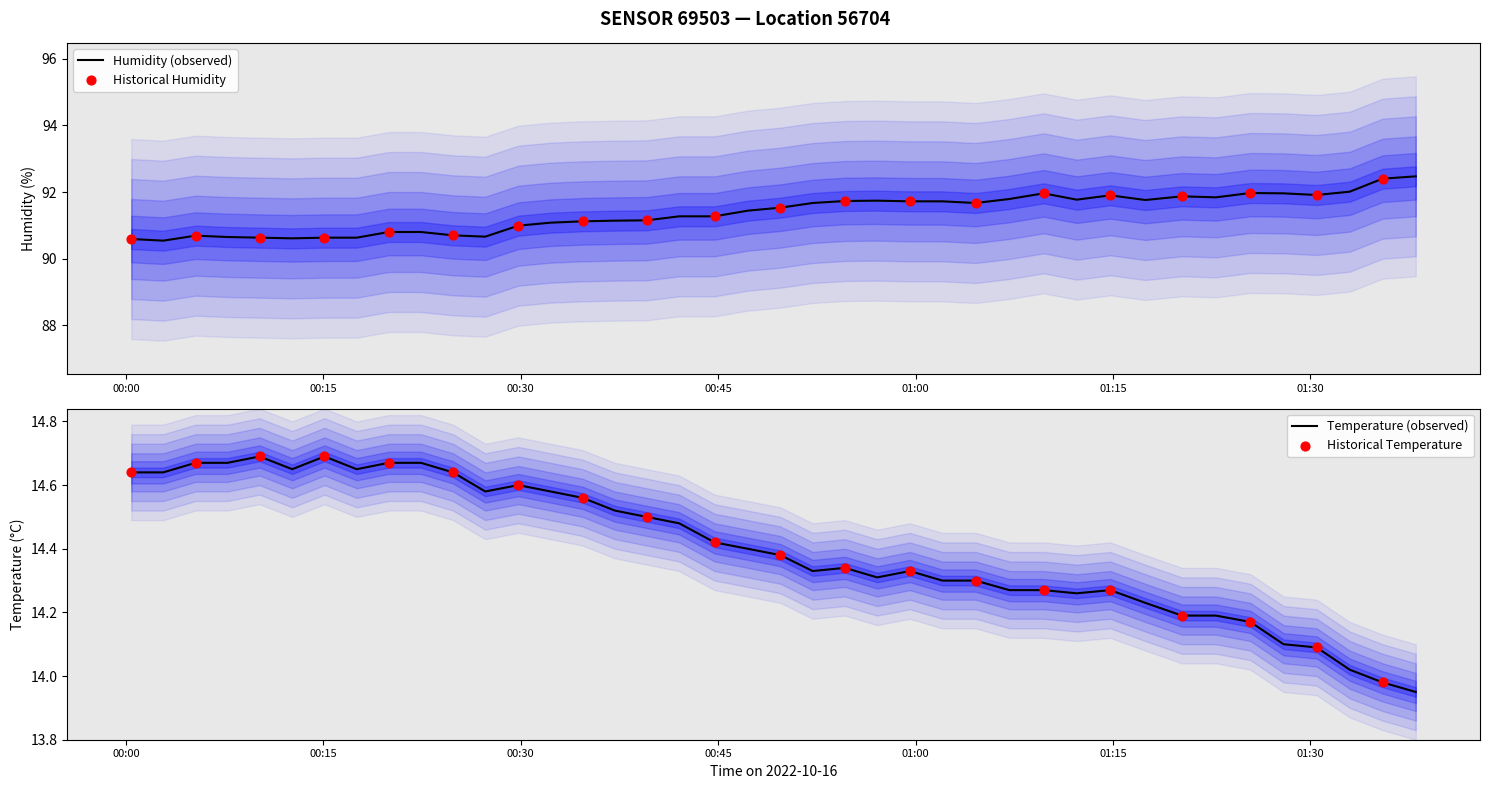

Which series has the largest total across all categories?

humidity